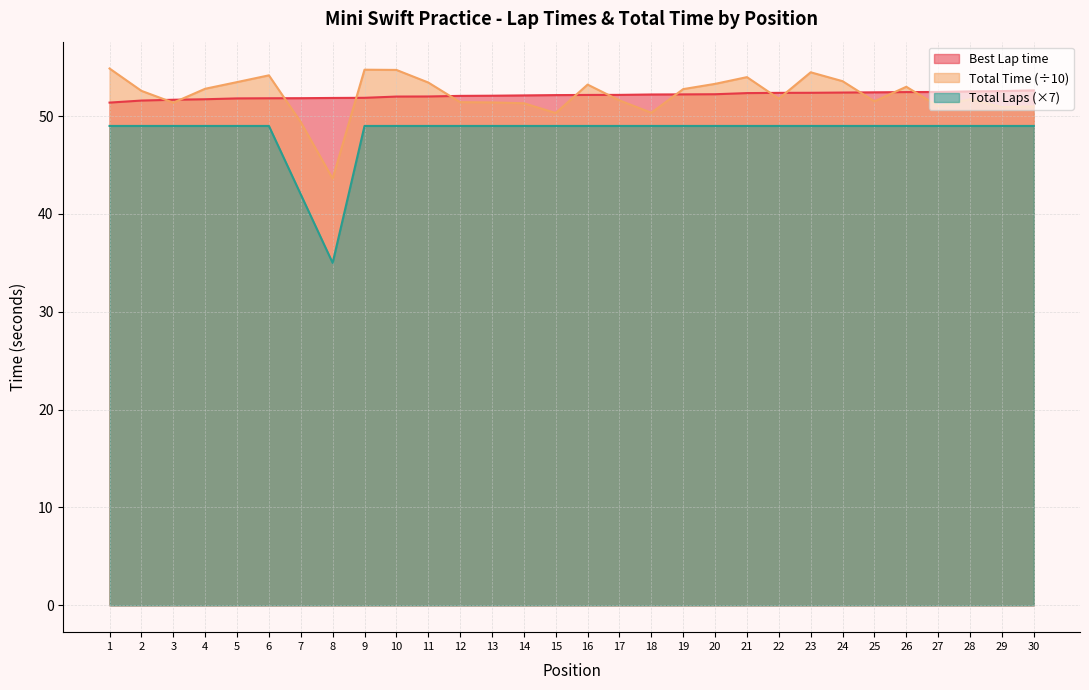

Reading left to right, extract all data points from this chart.

Best Lap time: 1=51.4	2=51.6	3=51.7	4=51.7	5=51.8	6=51.8	7=51.8	8=51.9	9=51.9	10=52.0	11=52.0	12=52.1	13=52.1	14=52.1	15=52.2	16=52.2	17=52.2	18=52.2	19=52.2	20=52.2	21=52.4	22=52.4	23=52.4	24=52.4	25=52.4	26=52.5	27=52.5	28=52.5	29=52.6	30=52.6
Total Time: 1=54.9	2=52.6	3=51.4	4=52.8	5=53.5	6=54.2	7=49.4	8=43.6	9=54.7	10=54.7	11=53.4	12=51.4	13=51.4	14=51.3	15=50.3	16=53.2	17=51.6	18=50.3	19=52.8	20=53.3	21=54.0	22=51.8	23=54.5	24=53.6	25=51.5	26=53.0	27=51.0	28=51.7	29=50.9	30=51.0
Total Laps: 1=49.0	2=49.0	3=49.0	4=49.0	5=49.0	6=49.0	7=42.0	8=35.0	9=49.0	10=49.0	11=49.0	12=49.0	13=49.0	14=49.0	15=49.0	16=49.0	17=49.0	18=49.0	19=49.0	20=49.0	21=49.0	22=49.0	23=49.0	24=49.0	25=49.0	26=49.0	27=49.0	28=49.0	29=49.0	30=49.0